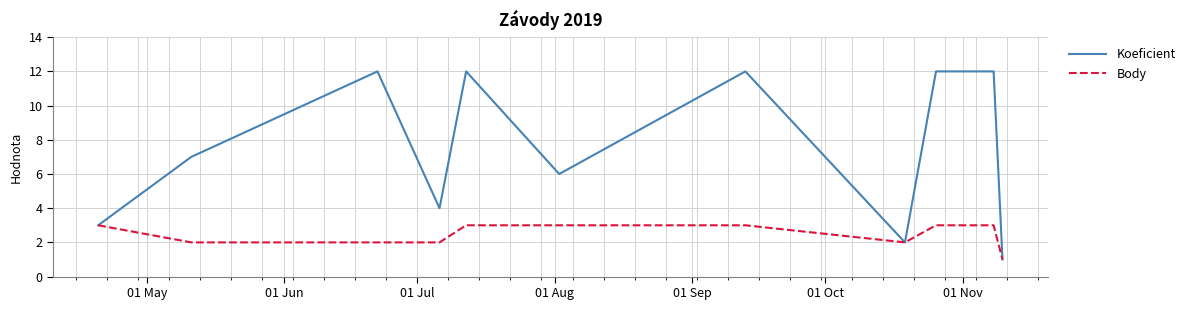

Rank the series by their maximum value, from highest to lowest.

Koeficient, Body